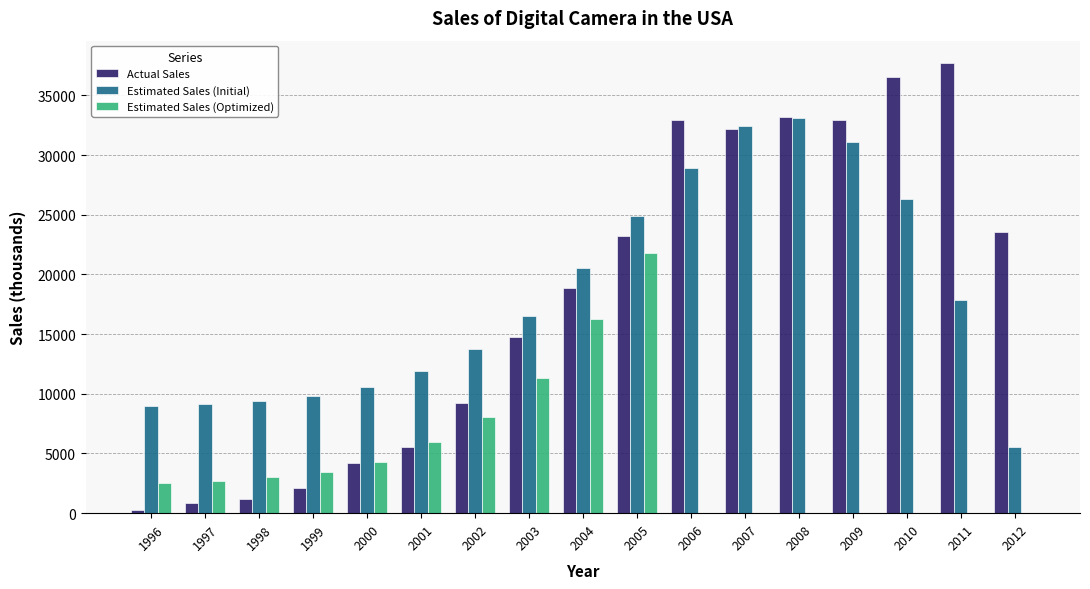

What is the sum of the Estimated Sales (Optimized) values at 1998 and 2002?

11047.1